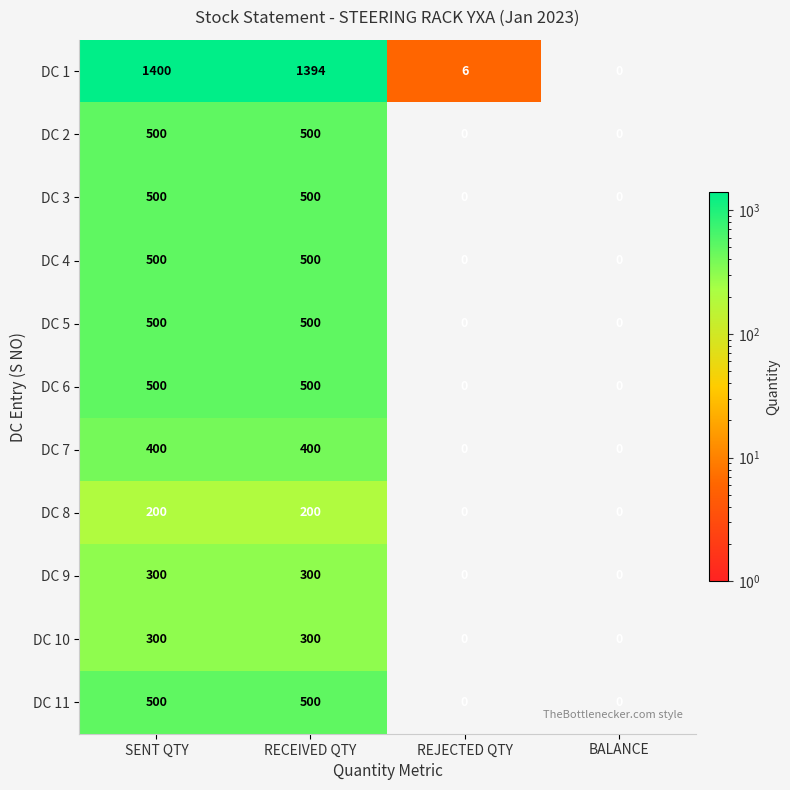

What is the difference between the maximum and minimum values in the DC 8 series?

200